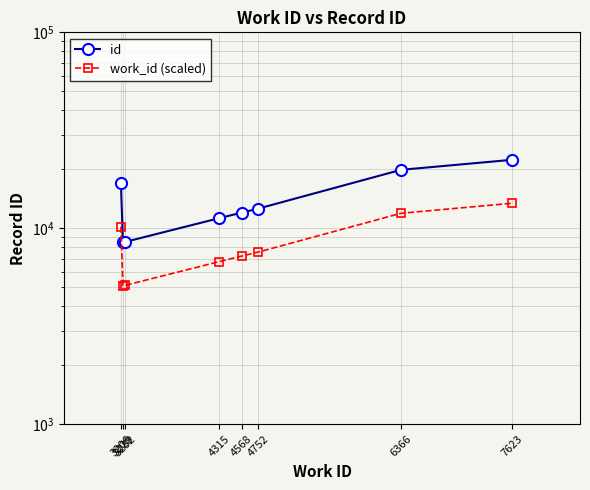

The work_id (scaled) series shows 5966.6 at 7623. True or false?

False